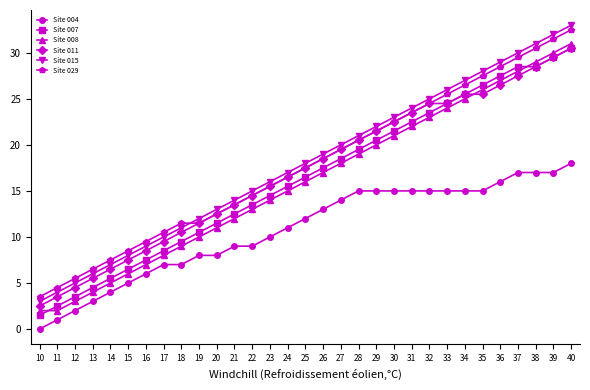

What is the greatest value displayed?

33.0